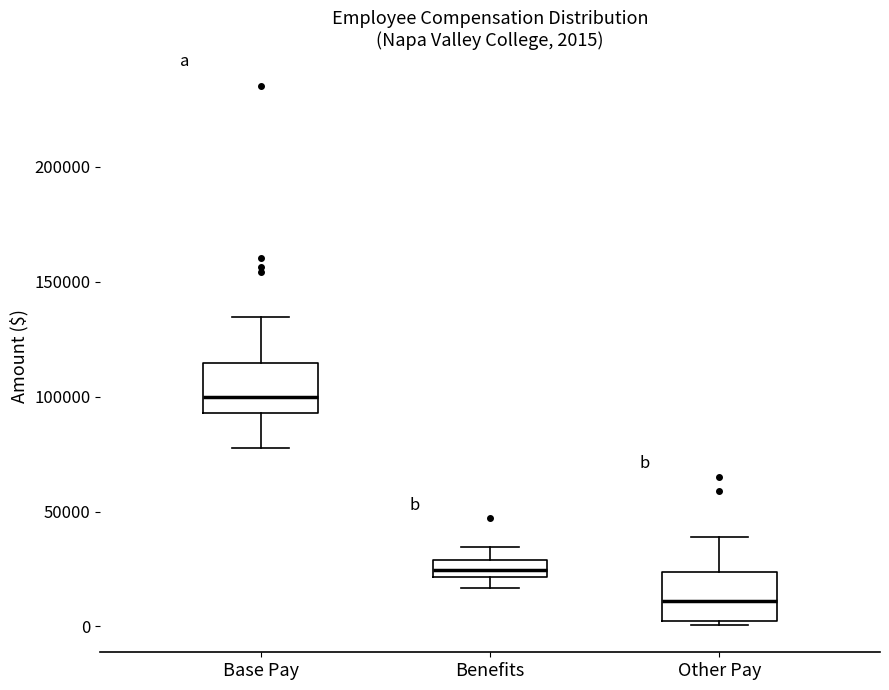

Which box has the lowest median line?

Other Pay